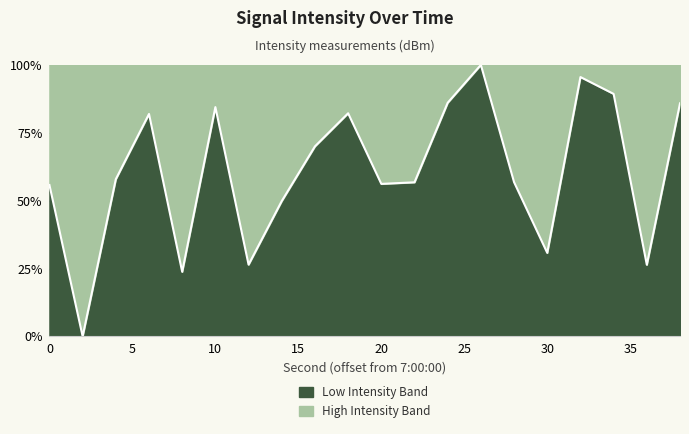

What is the difference between the values at 8 and 0?

32.0